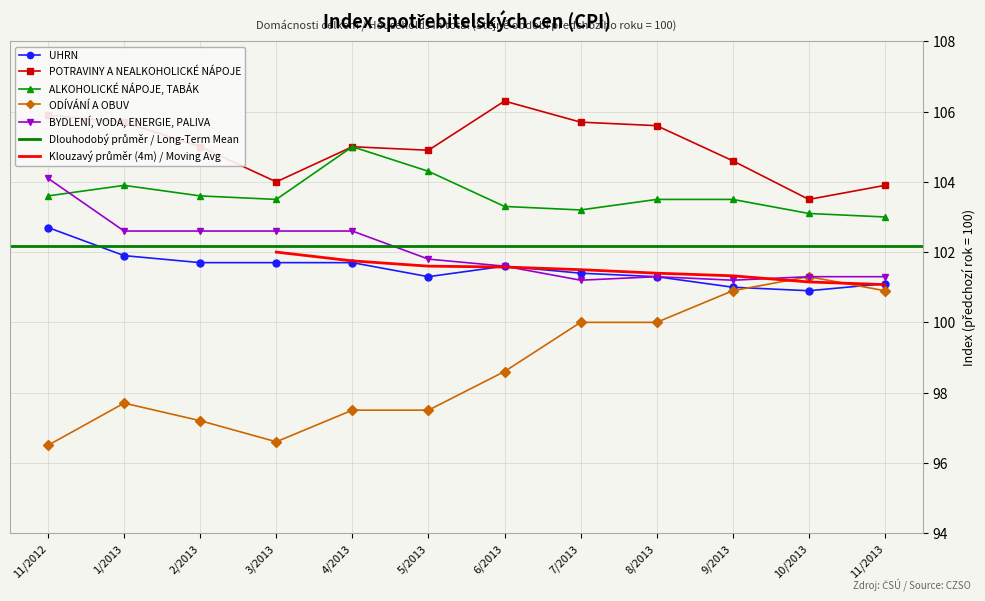

Between 11/2013 and 1/2013, which is larger?

1/2013